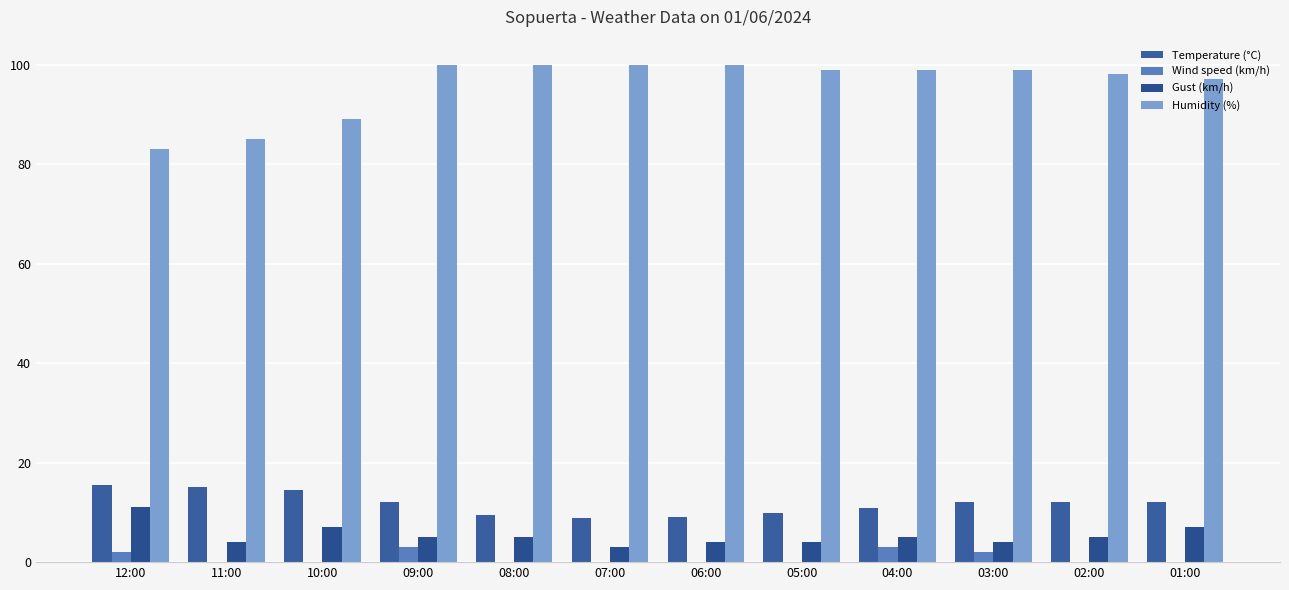

Where is Temperature (°C) nearest to the value 12?

09:00